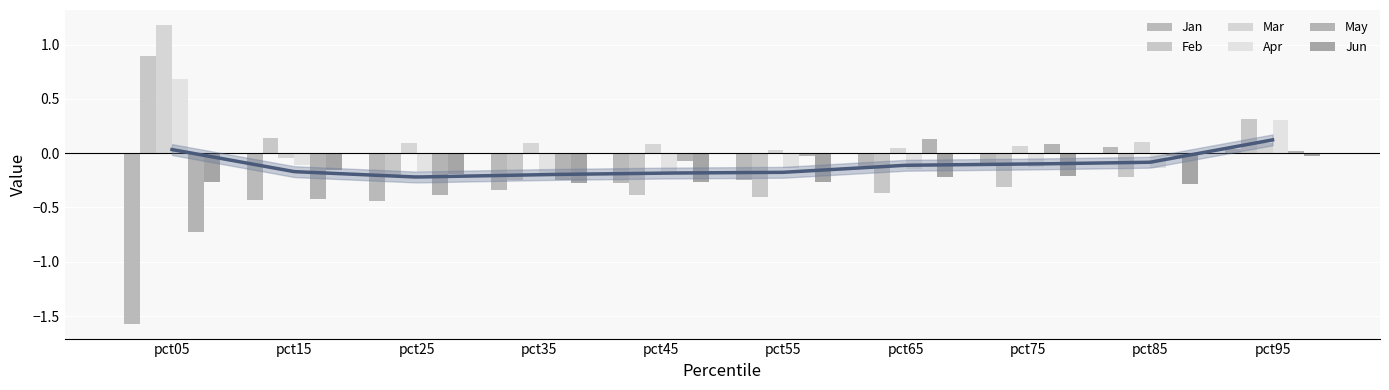

What is the minimum value shown in the chart?

-1.6